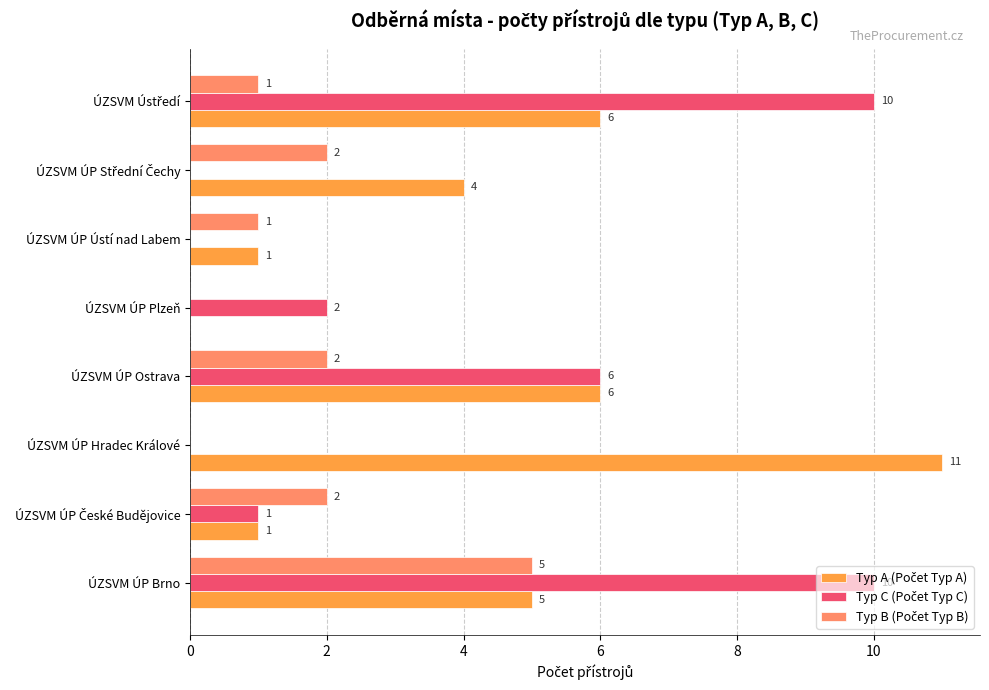

What is the total value across all series at ÚZSVM ÚP Ostrava?

14